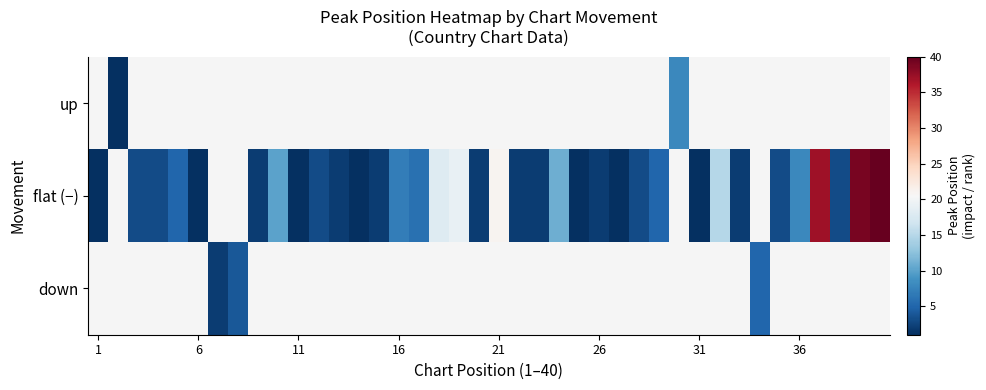

Rank the series by their average value, from lowest to highest.

up, flat (−), down